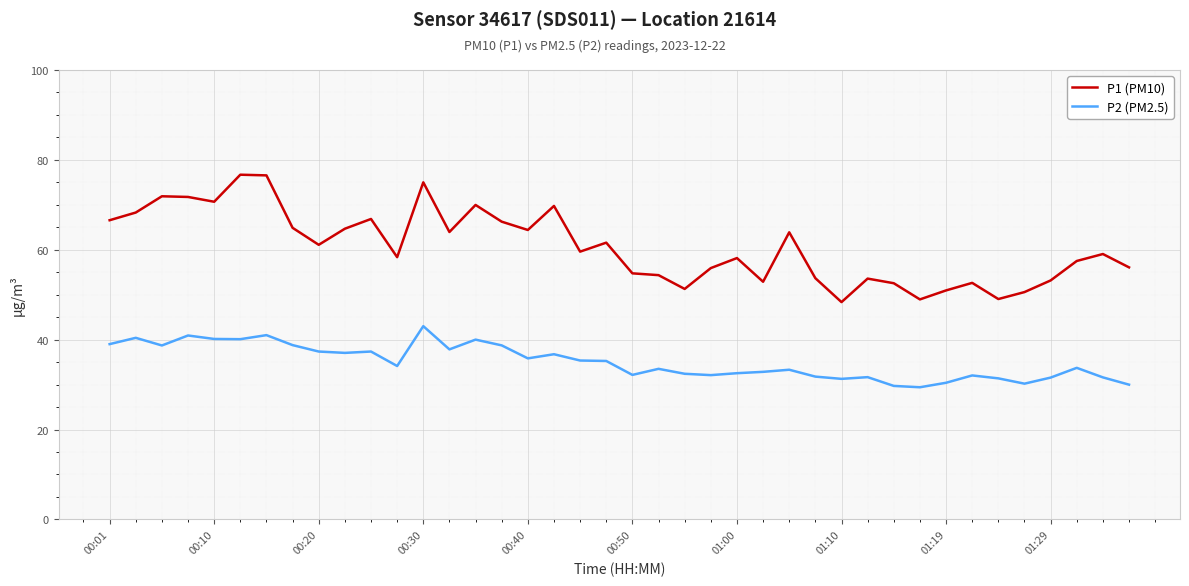

What is the greatest value displayed?

76.7